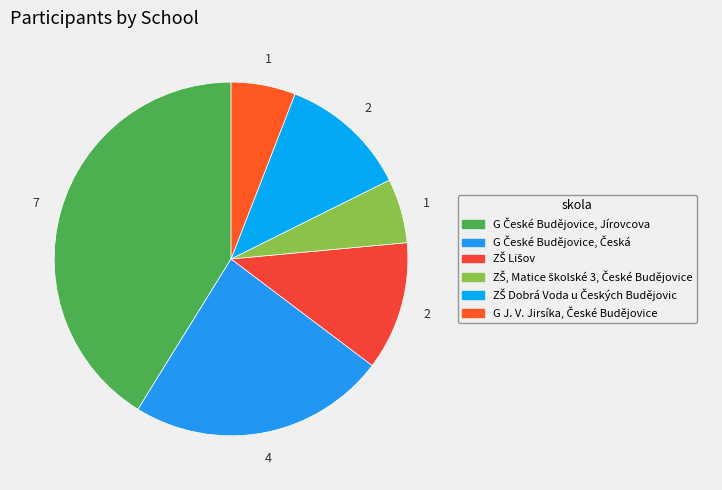

Which category has the biggest portion of the pie?

G České Budějovice, Jírovcova